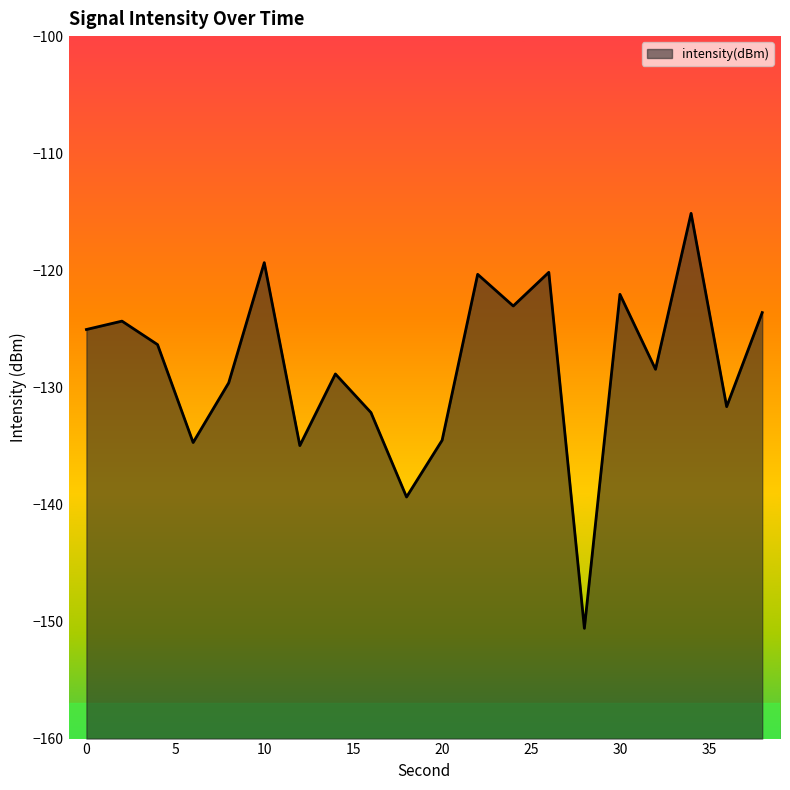

At which category does the chart reach its peak across all series?

34